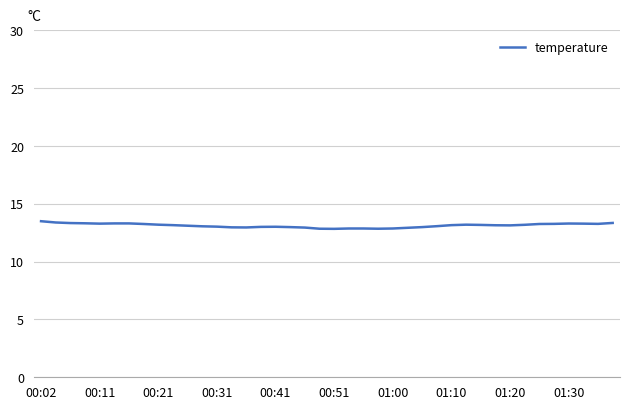

Does the chart display data point markers on the line(s)?

No